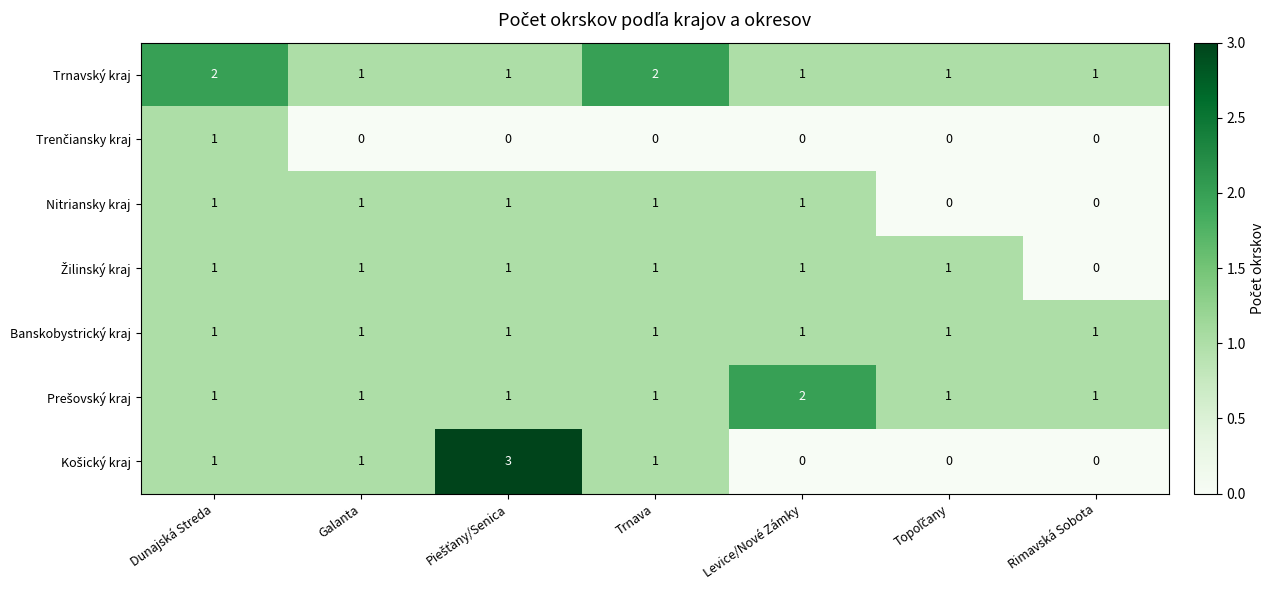

What is the greatest value displayed?

3